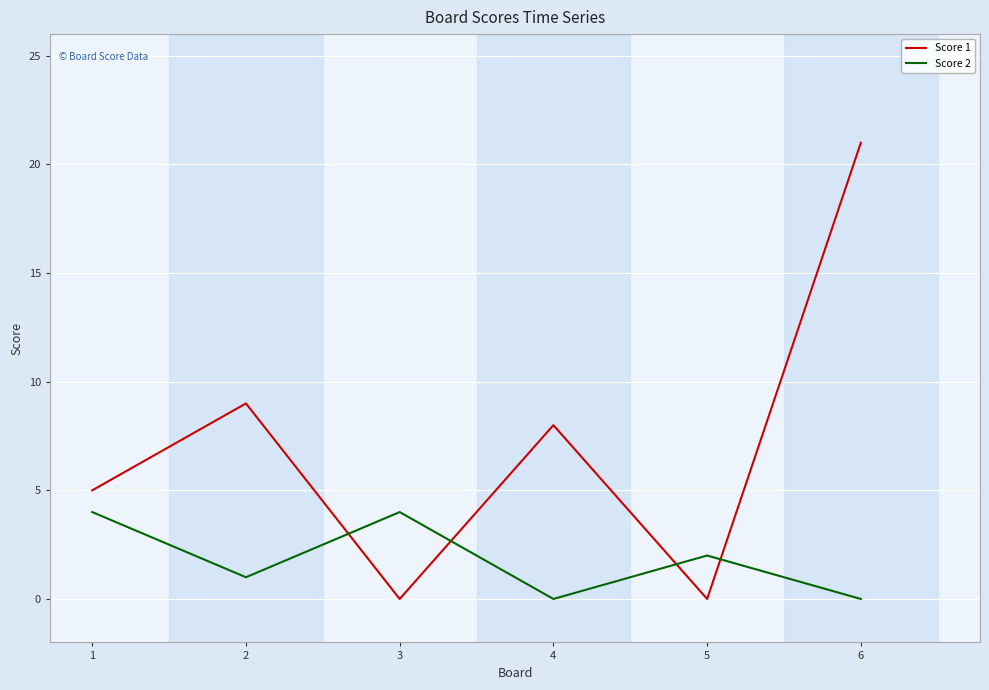

At how many categories does at least one series exceed 13?

1